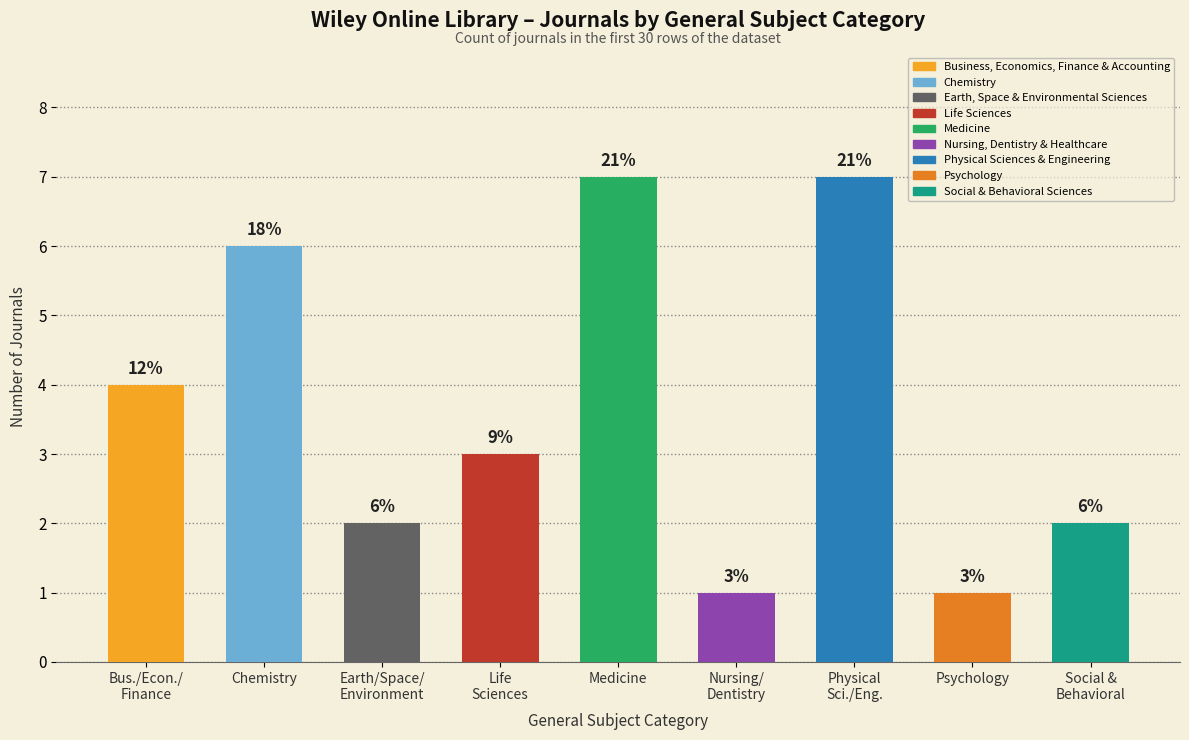

What is the greatest value displayed?

7